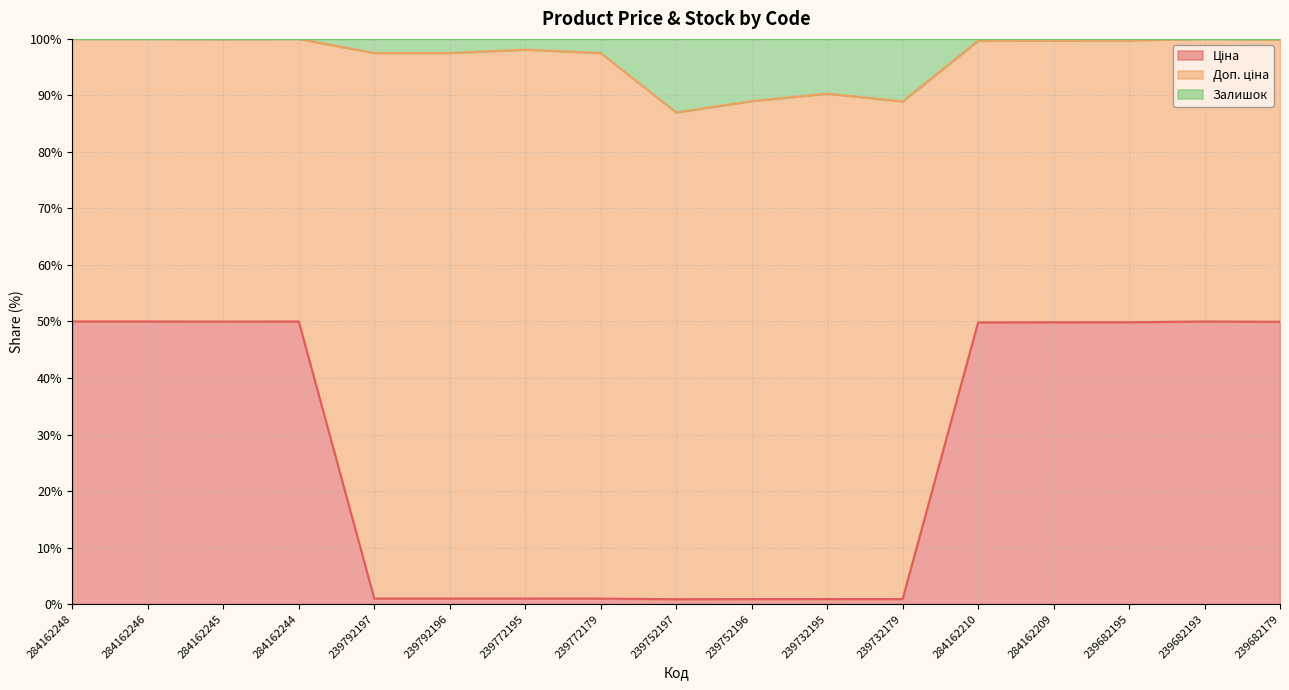

Between 239732195 and 284162246, which is larger?

284162246